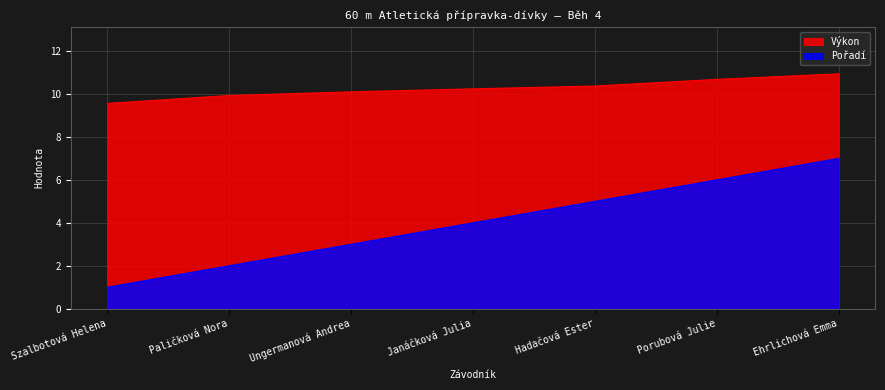

True or false: Výkon has more than 0 points higher than both neighbors.

False